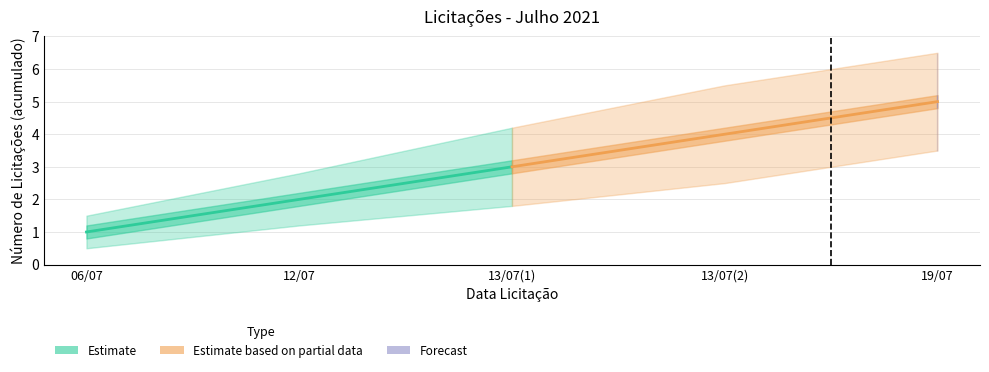

Reading left to right, transcribe all the data shown in this chart.

Estimate: 1	2	3
Estimate based on partial data: 3	4	5